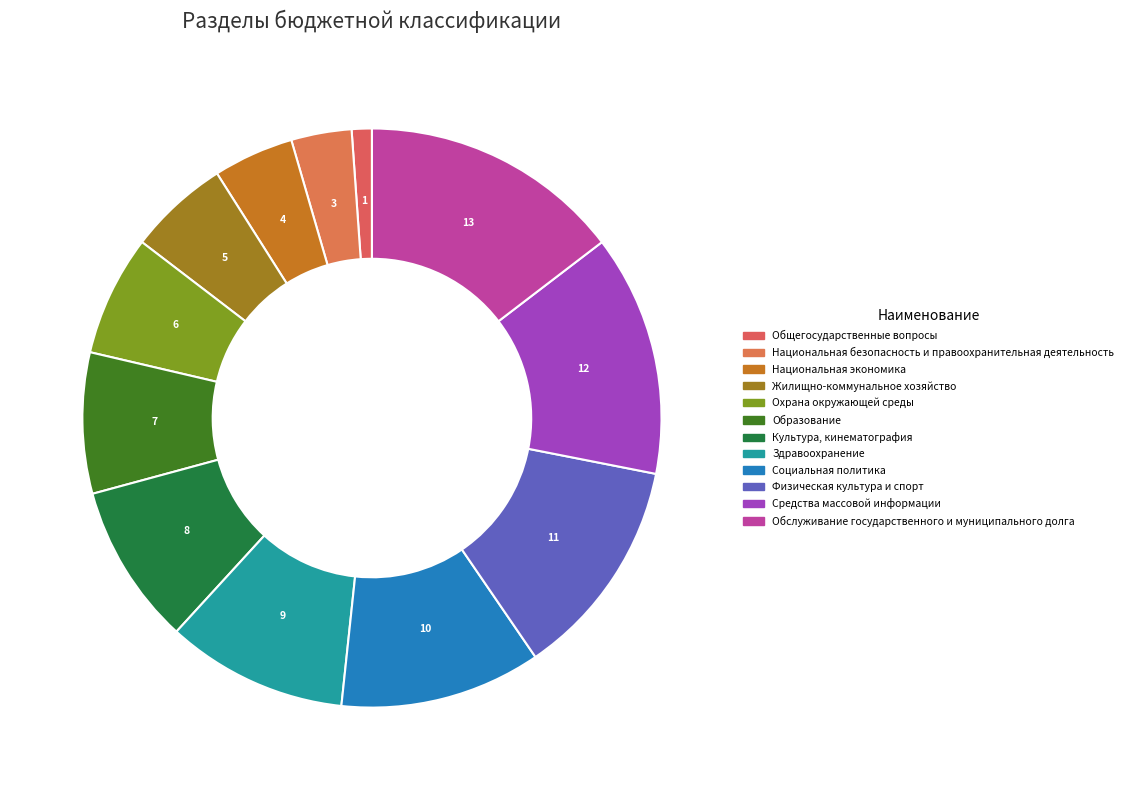

Count the number of slices in the pie.

12